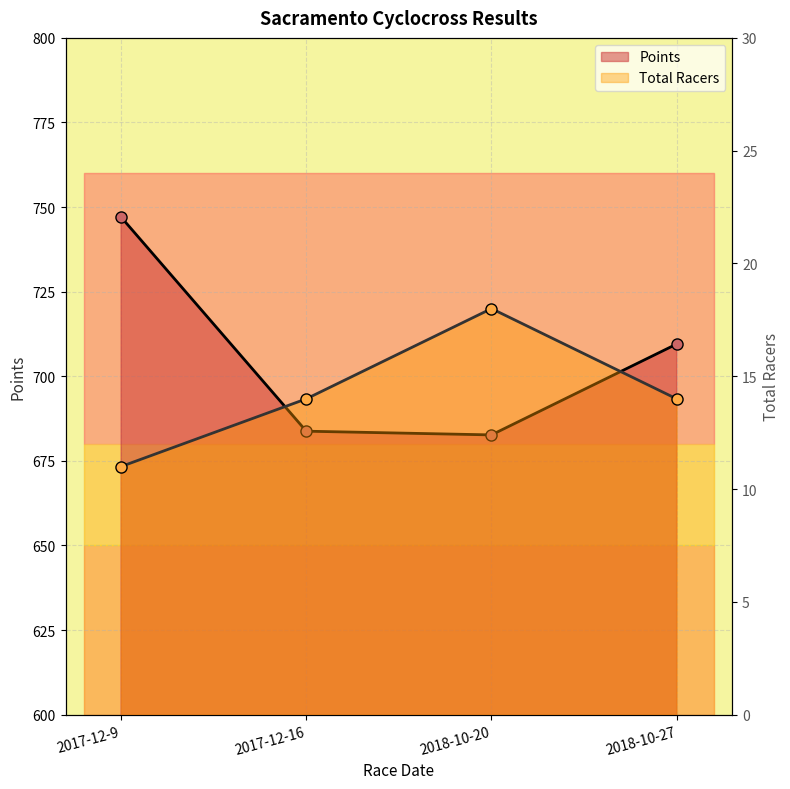

What is the maximum value for Total Racers?

18.0